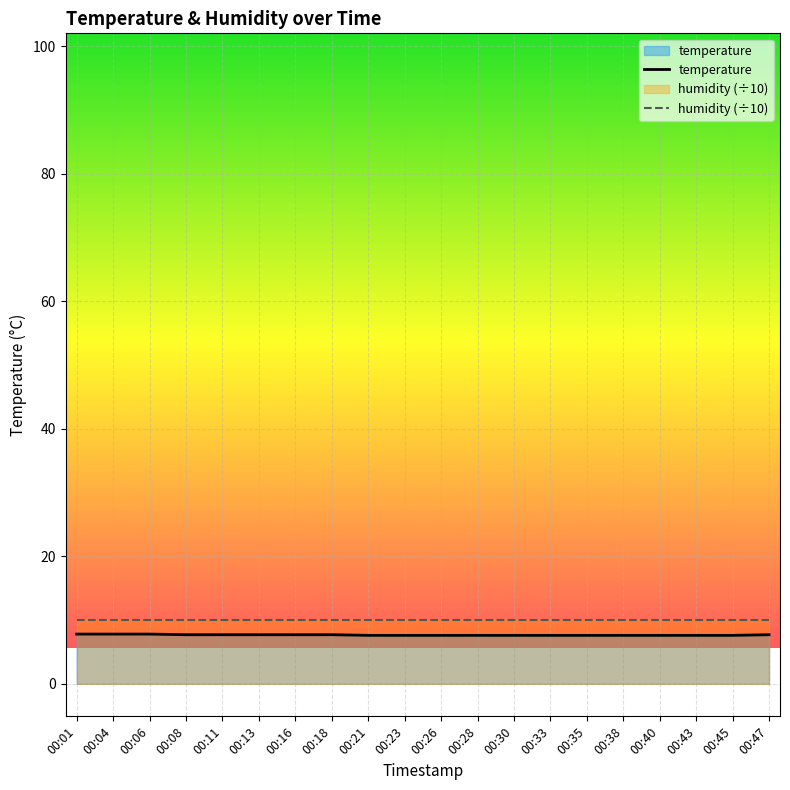

At which label is the value closest to 7?

00:21